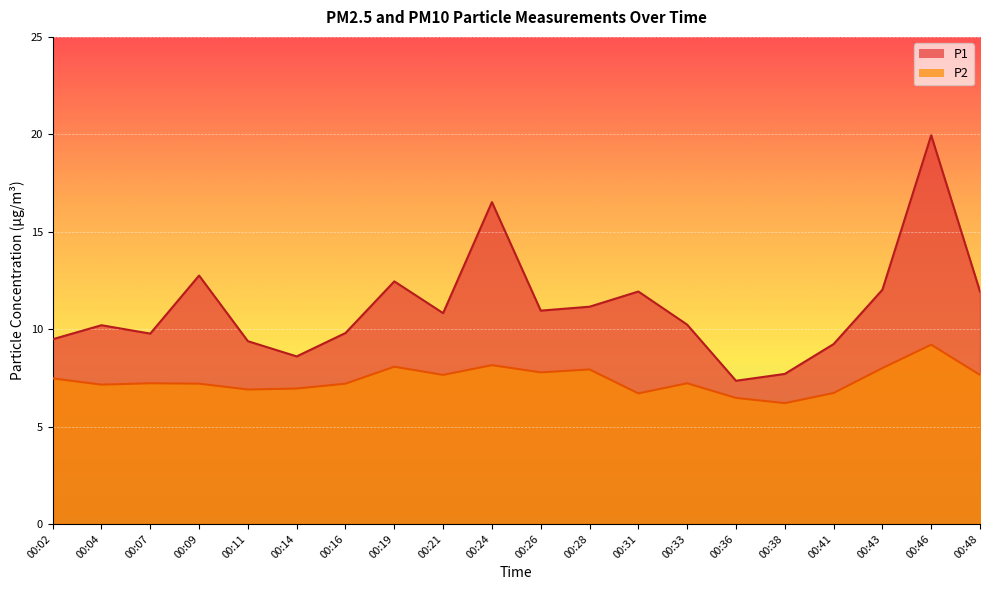

Is it true that P1 equals 13.2 at 00:36?

False